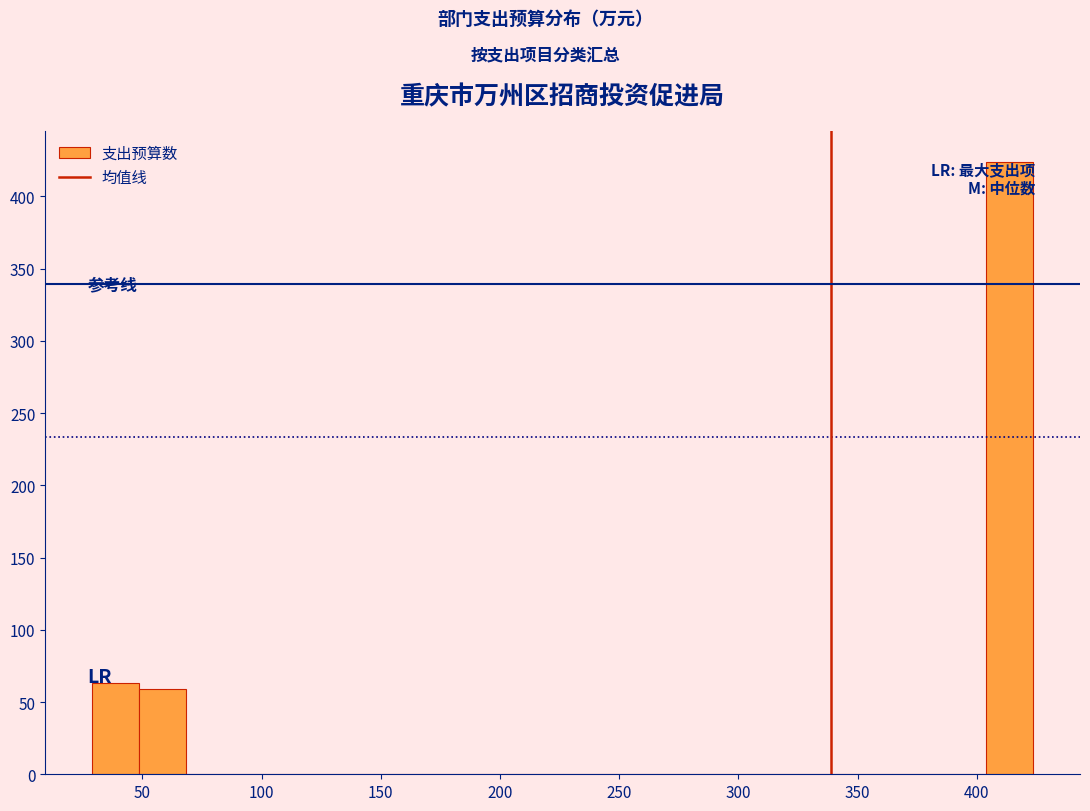

Read against the x-axis, roughly where is the centre of the tallest bar?

415